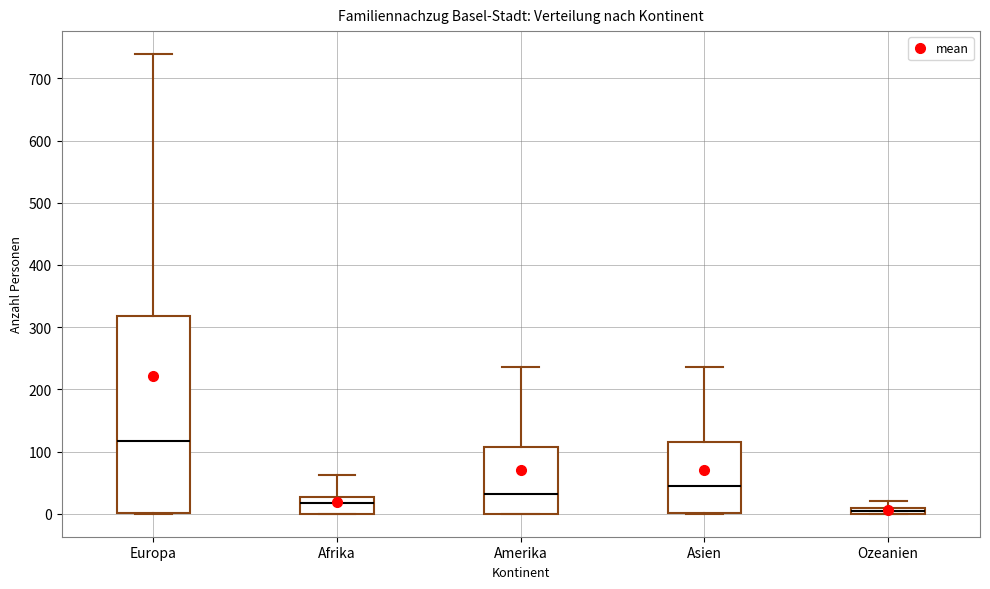

Which box's median line is the highest?

Europa